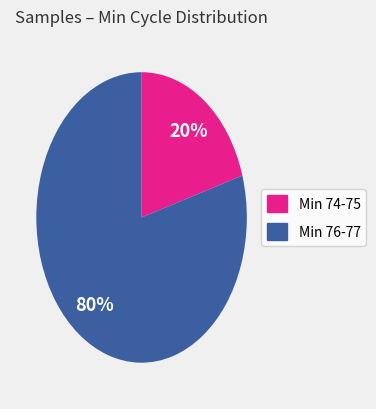

To the nearest percent, what is the average slice percentage?

50%